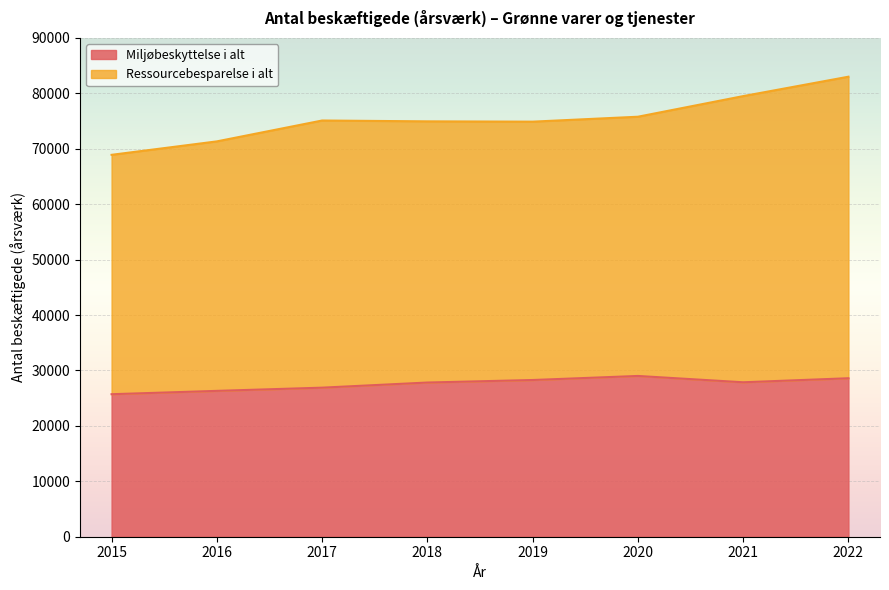

How many lines are shown in the chart?

2